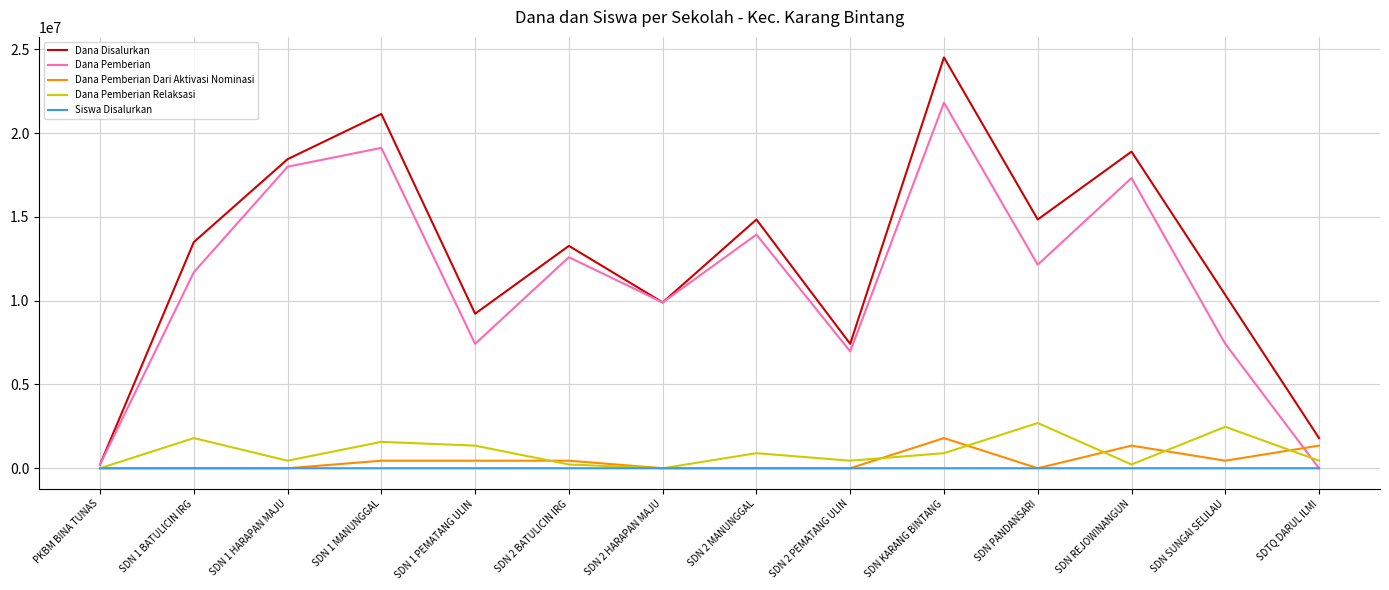

At which label is Dana Pemberian closest to 10912500?

SDN 1 BATULICIN IRG